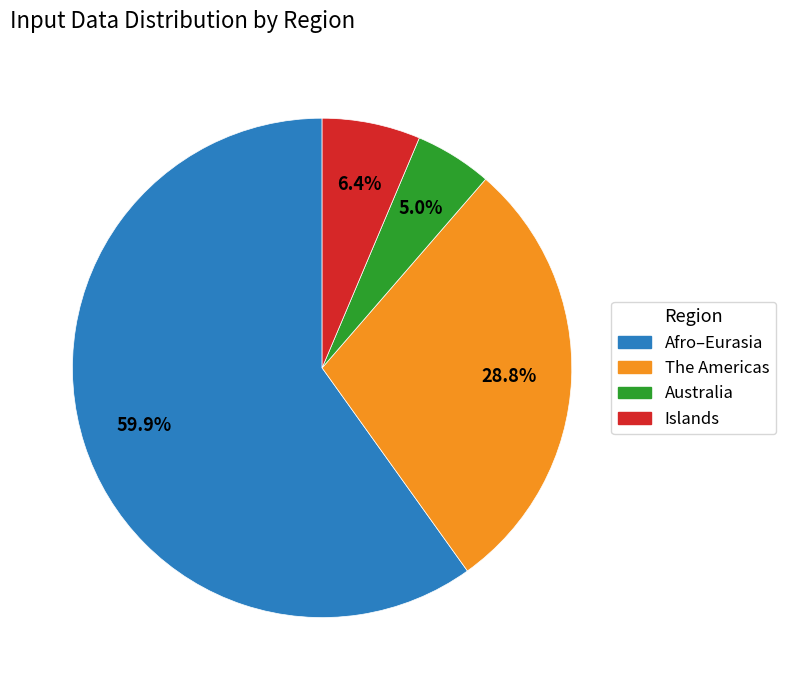

What is the ratio of the value at Islands to the value at Afro–Eurasia?

0.1